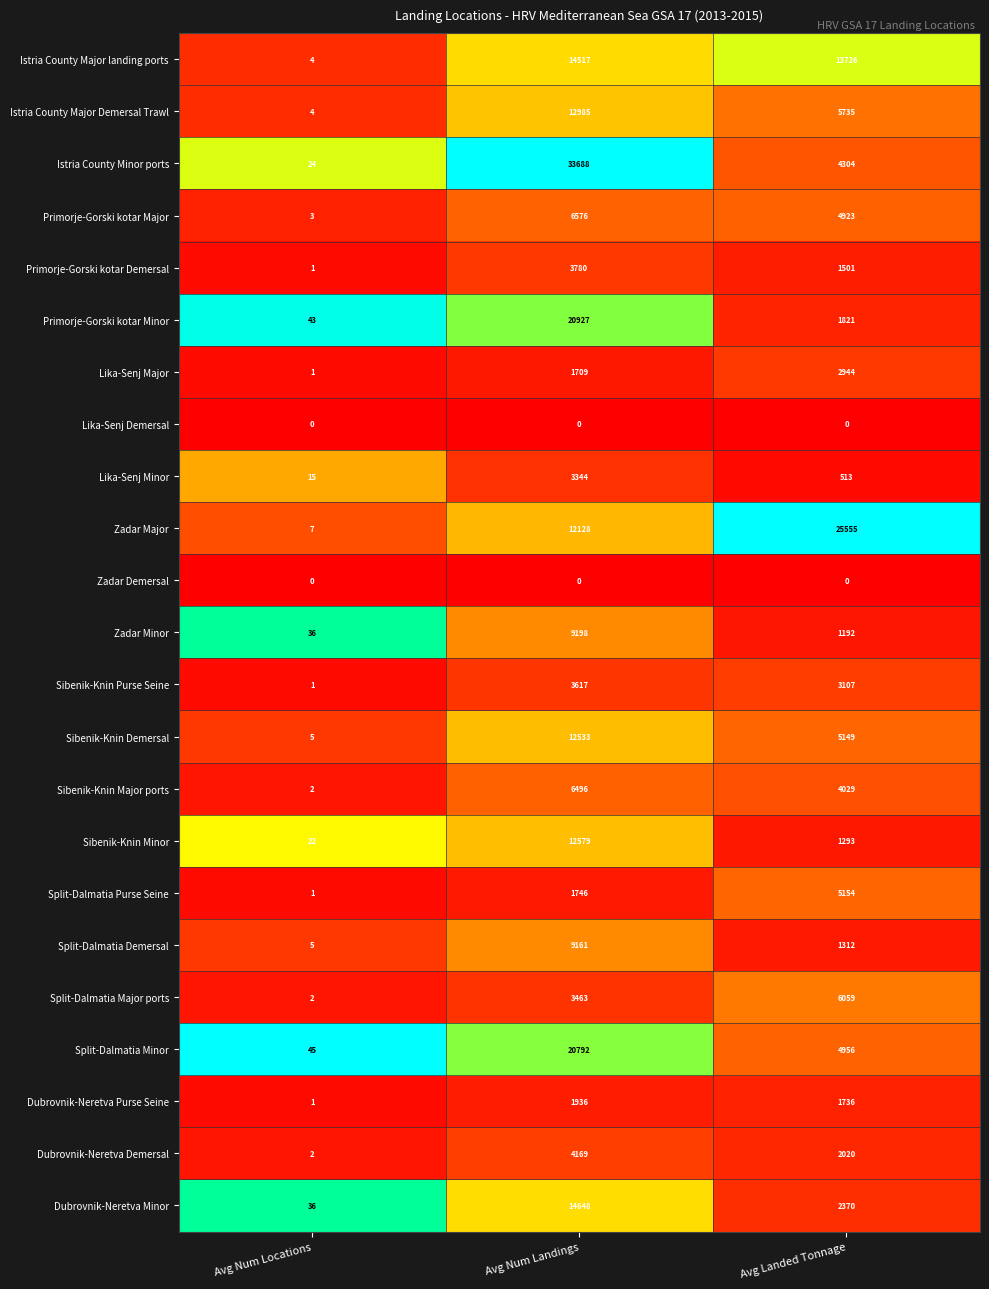

Count the Sibenik-Knin Demersal values in the range 5 to 12533.

3